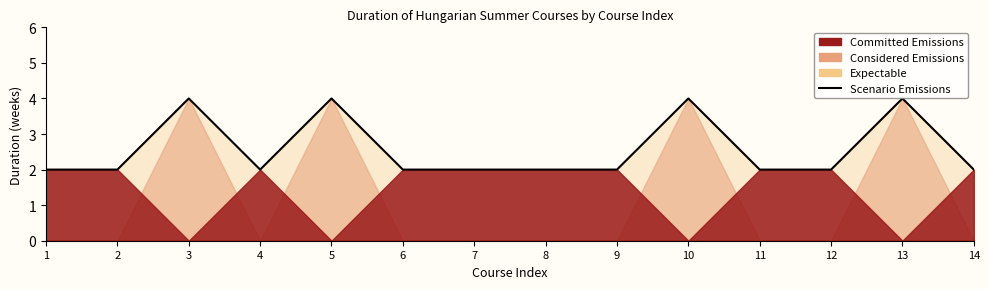

Where is the data nearest to the value 3?

1